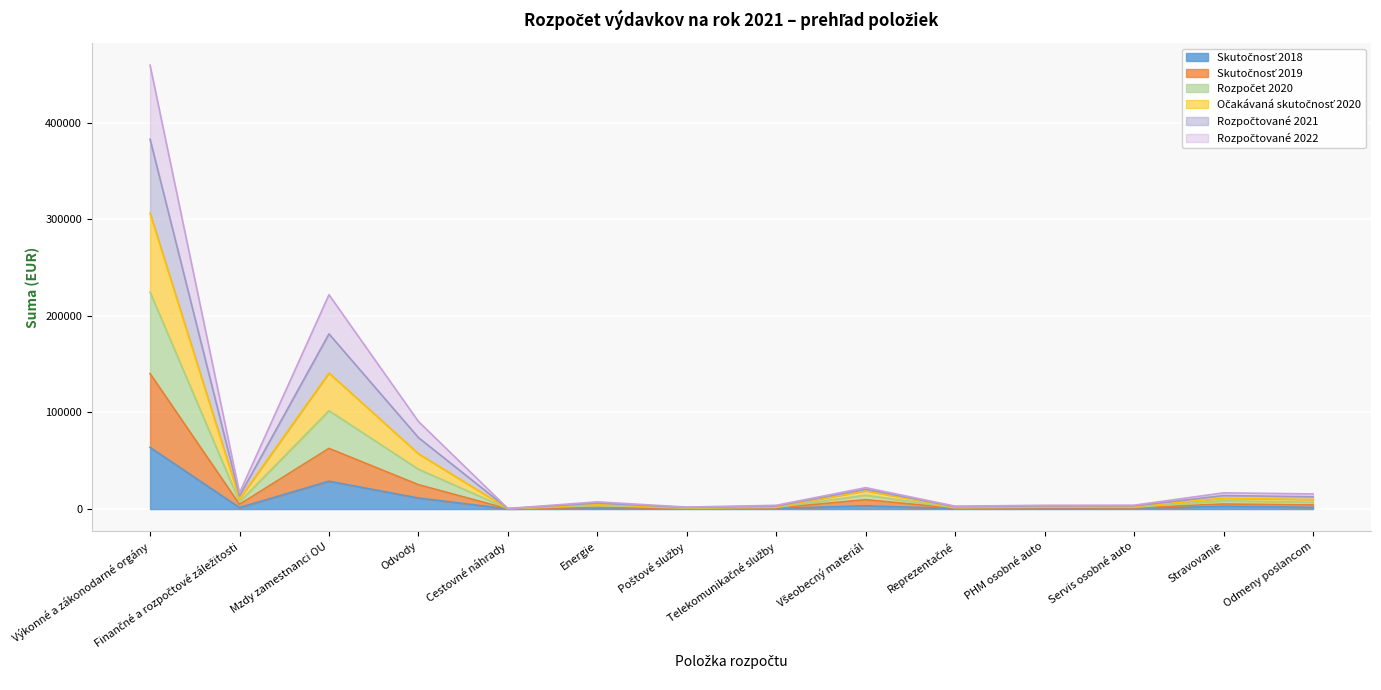

At which category does the chart reach its peak across all series?

Výkonné a zákonodarné orgány